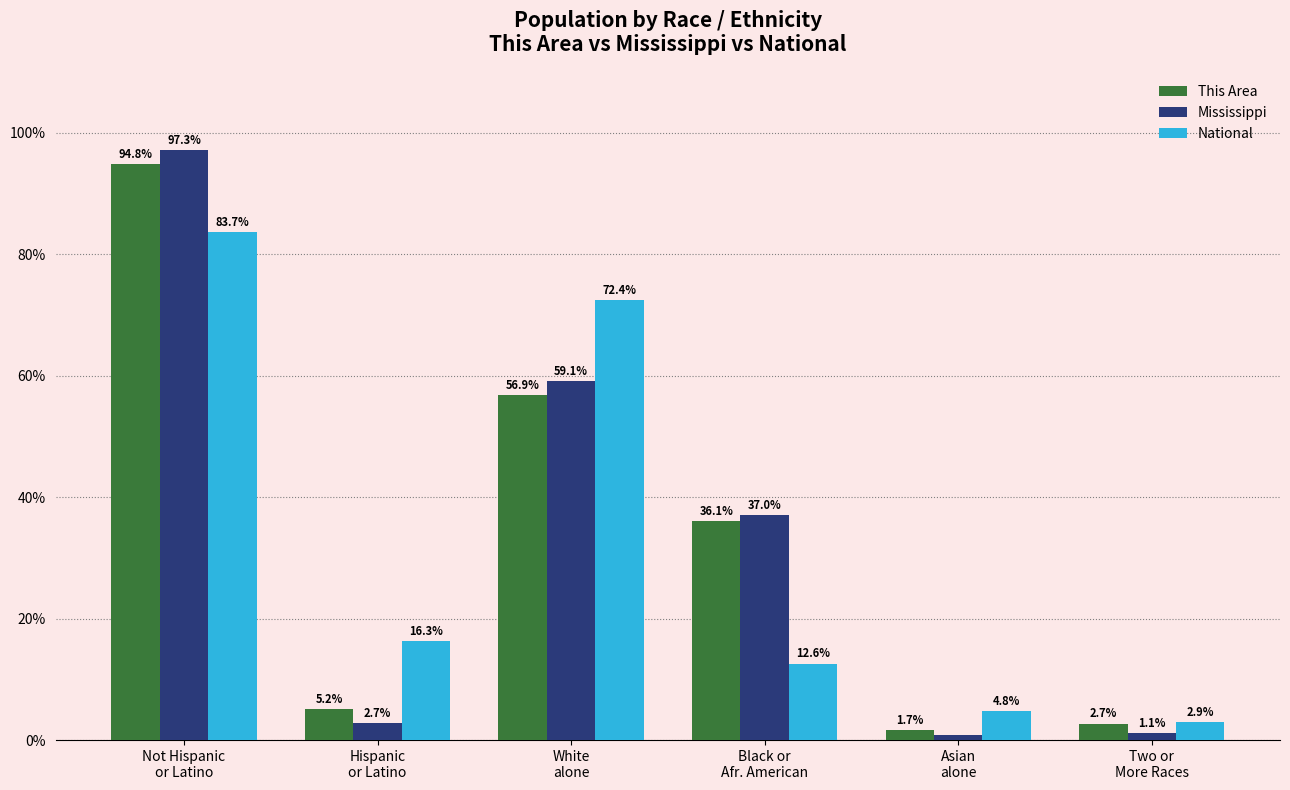

What are all the series names shown in the legend?

This Area, Mississippi, National